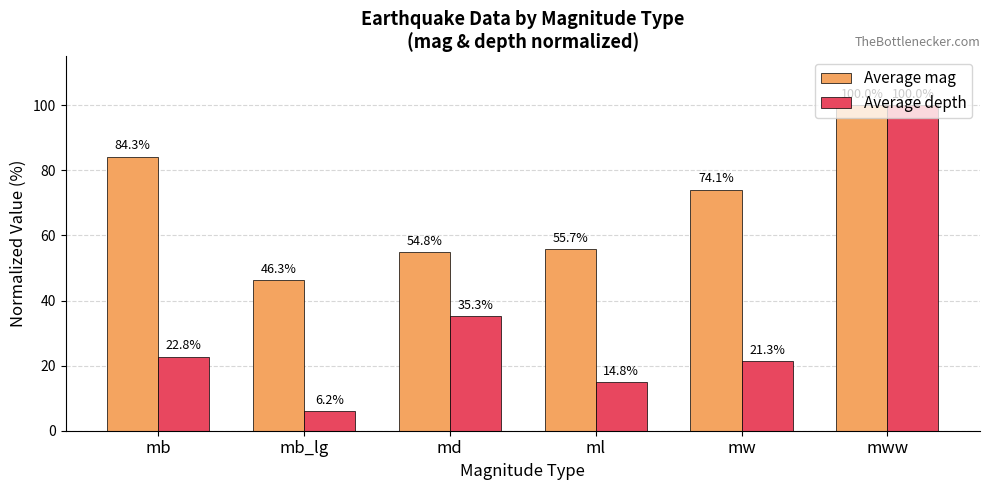

What is the value of the Average depth bar at the 6th from the left?

100.0